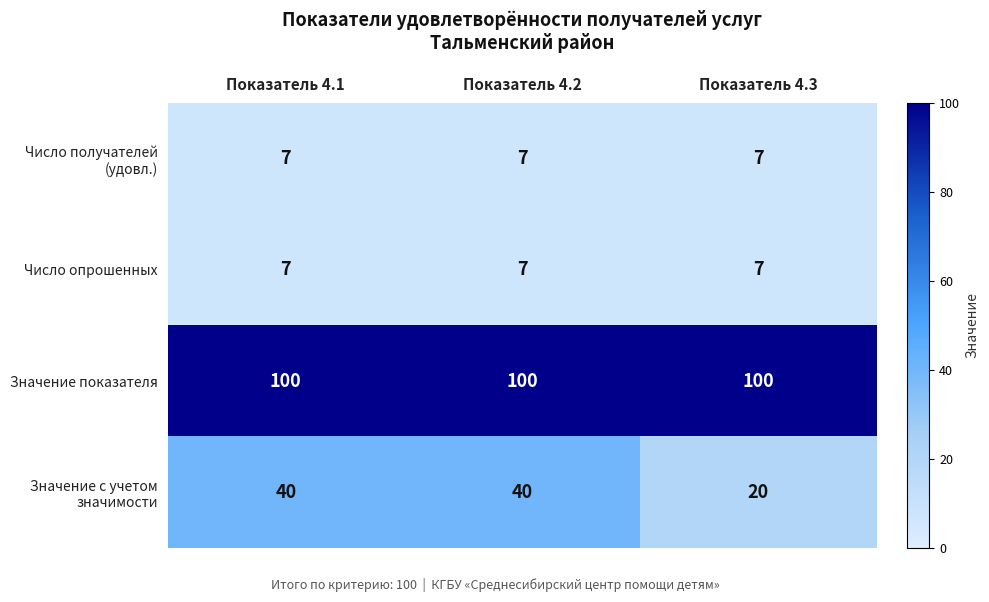

What is the highest value of the Число опрошенных series?

7